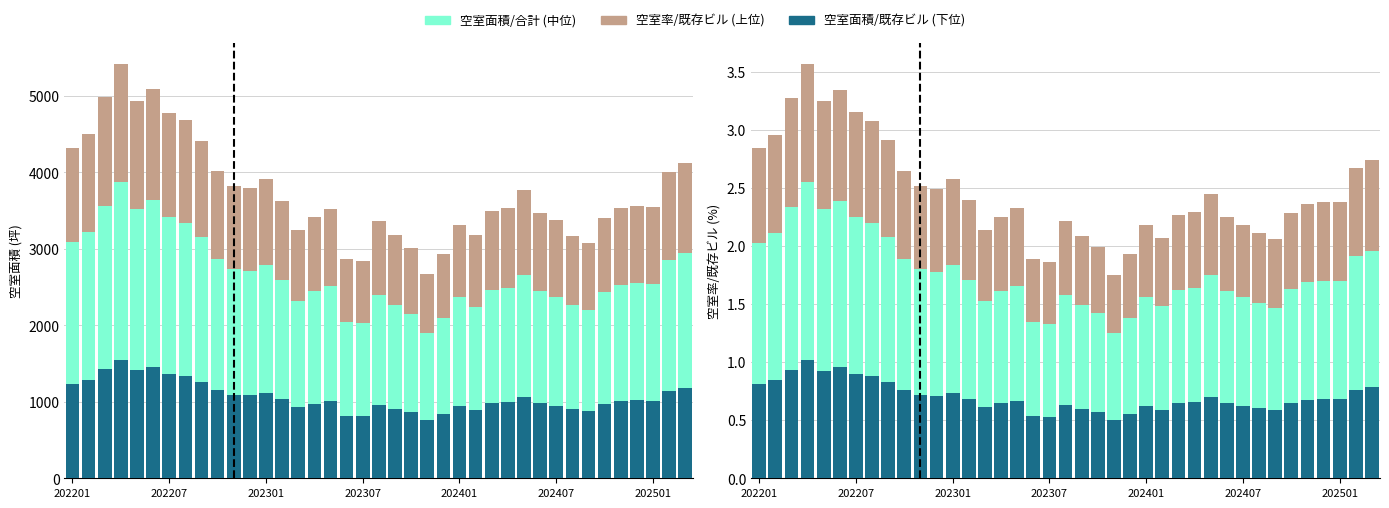

What is the lowest value of the 空室面積/既存ビル (下位) series?

0.5